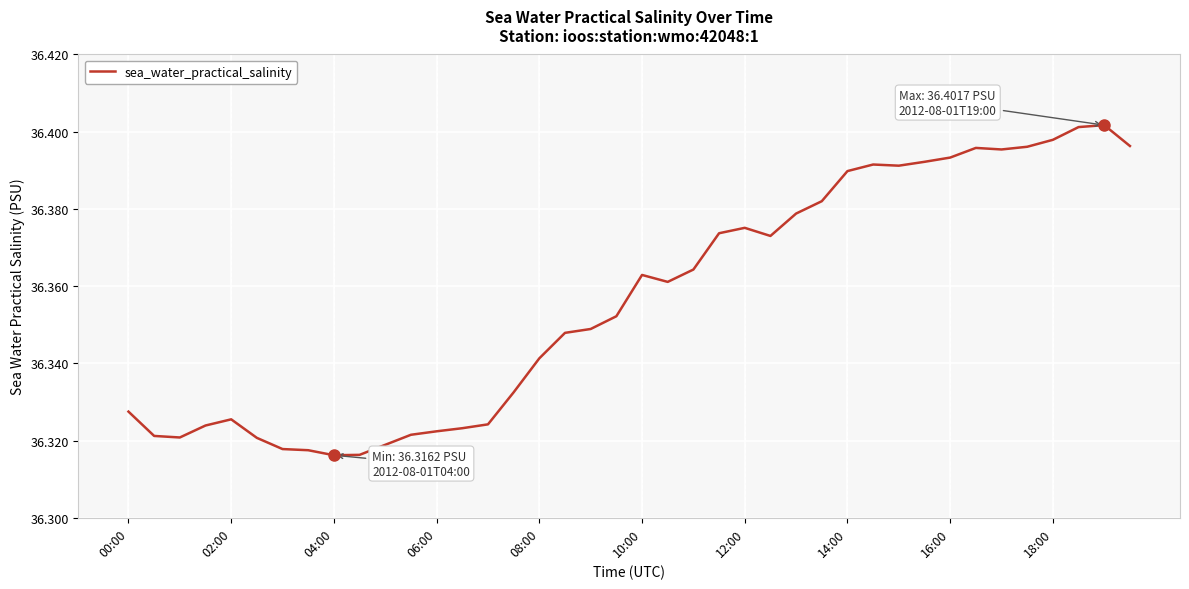

Does the chart have visible grid lines?

Yes